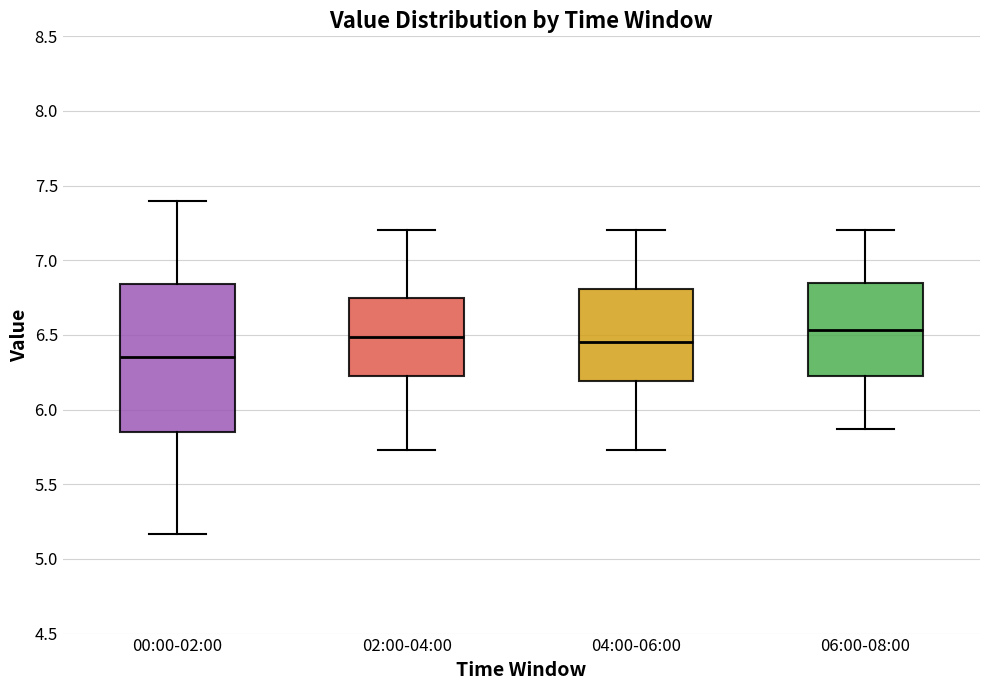

Which box has the lowest median line?

00:00-02:00